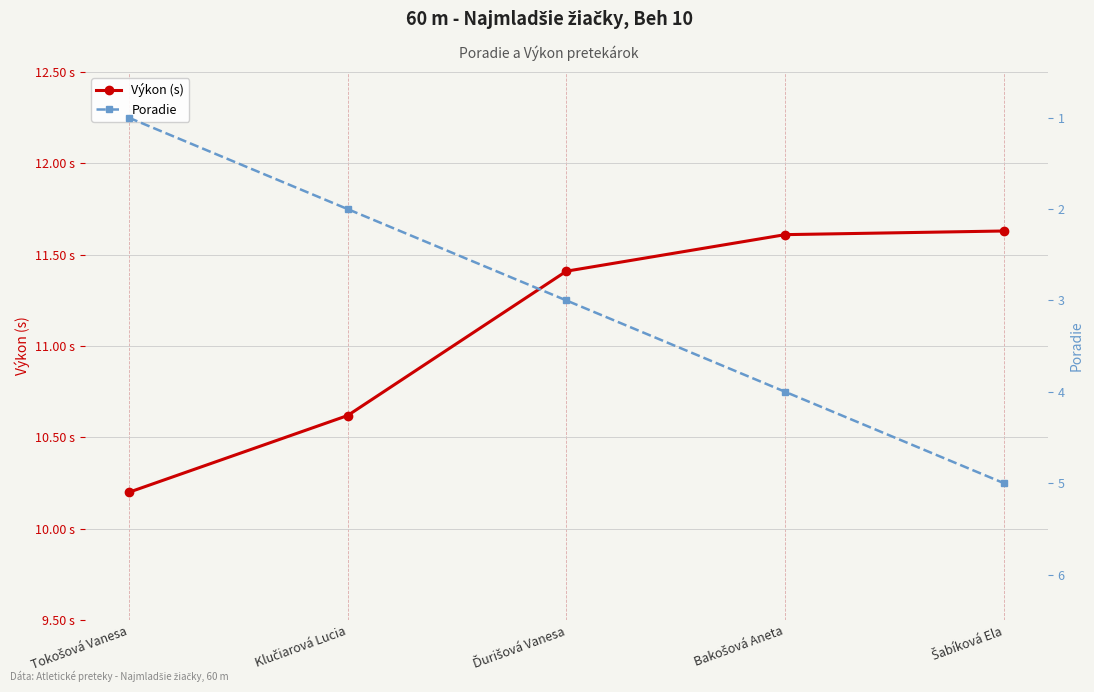

Which category has the highest value in the Poradie series?

Šabíková Ela